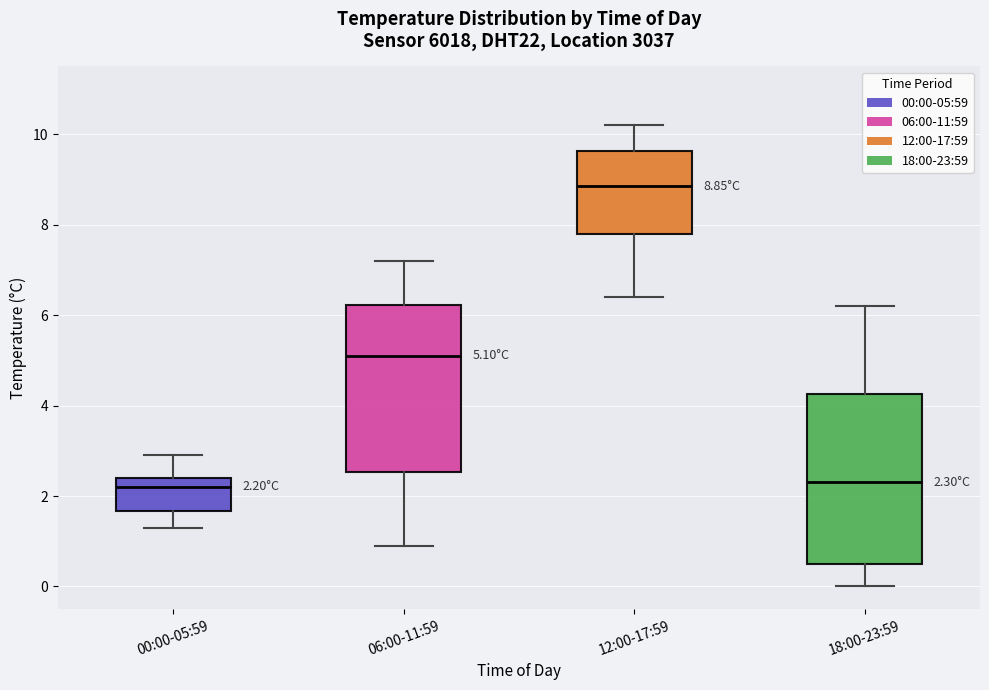

Which box's median line is the highest?

12:00-17:59